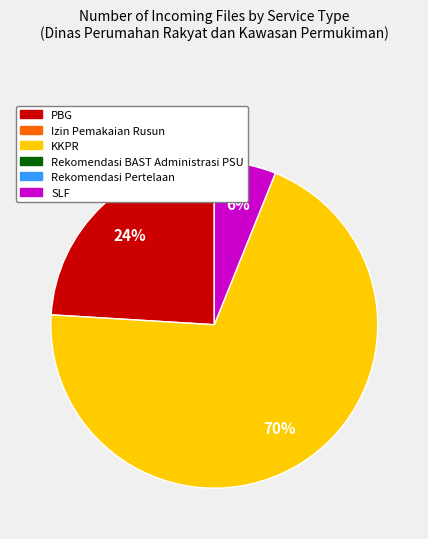

Is there any slice that represents more than half of the pie?

Yes